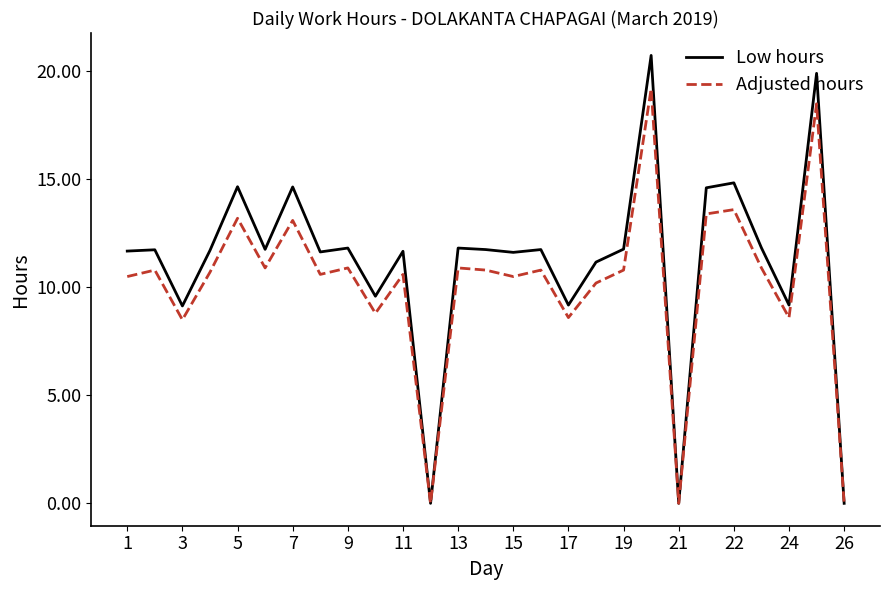

Which series has the largest total across all categories?

Low hours